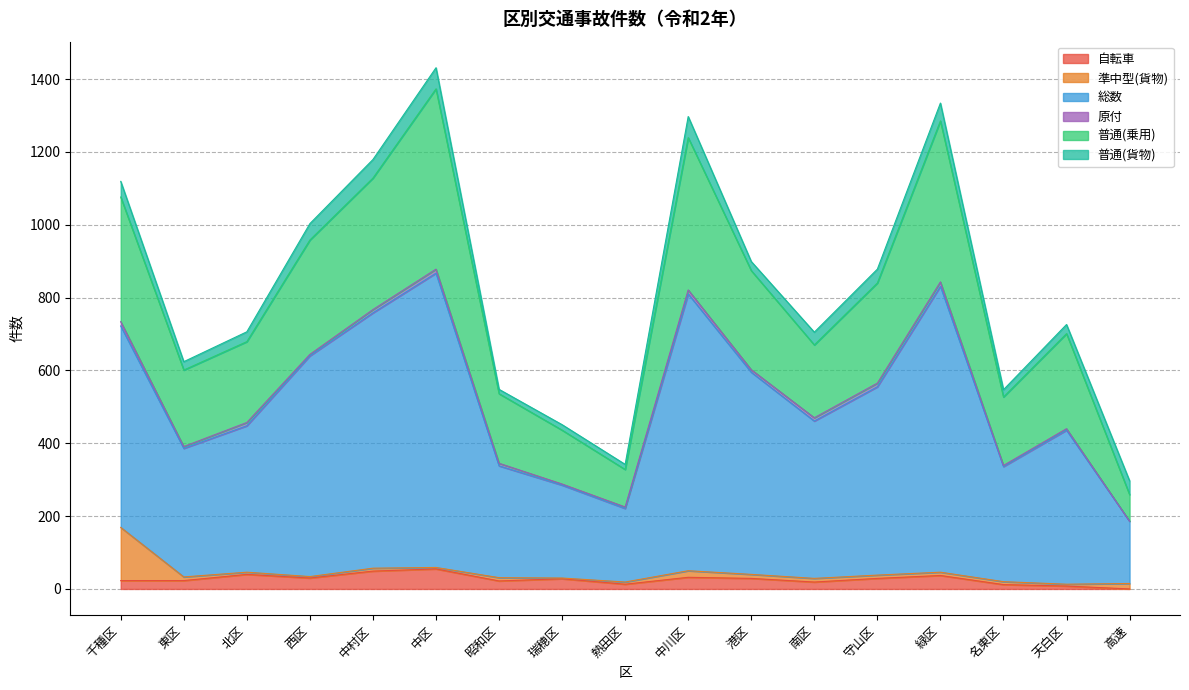

What is the maximum value for 自転車?

55